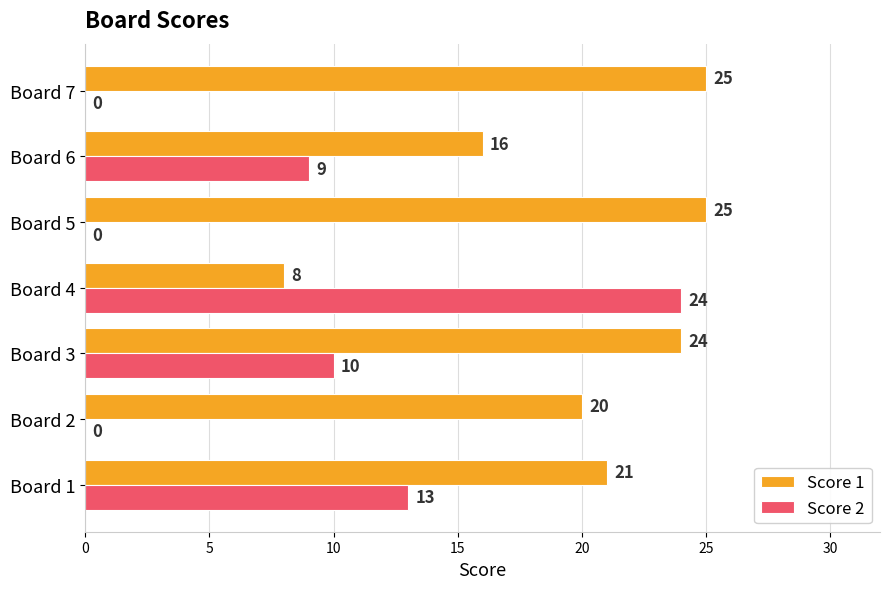

Which series has the largest total across all categories?

Score 1